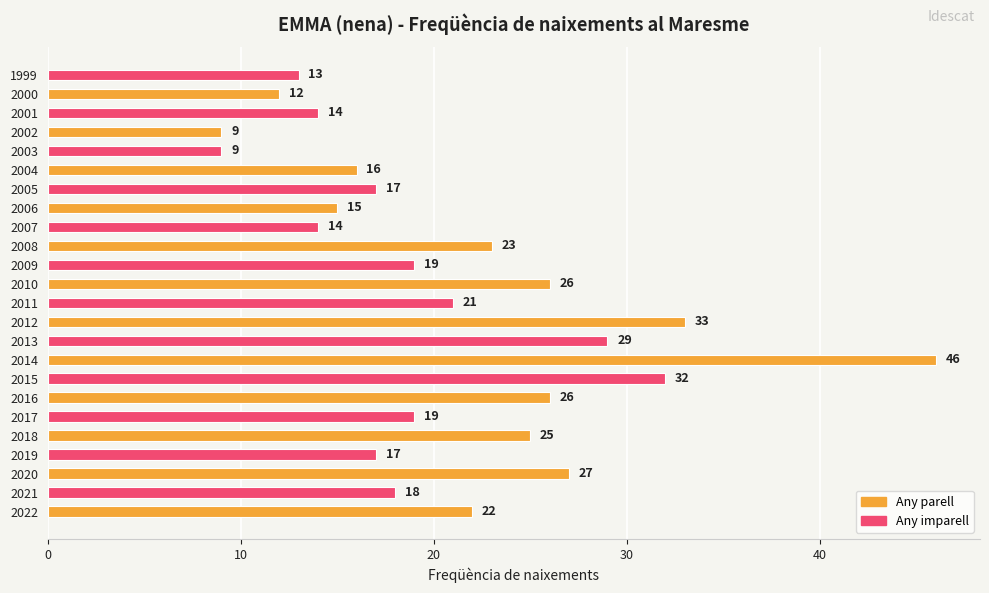

Is it true that the value at 2005 is 17?

True